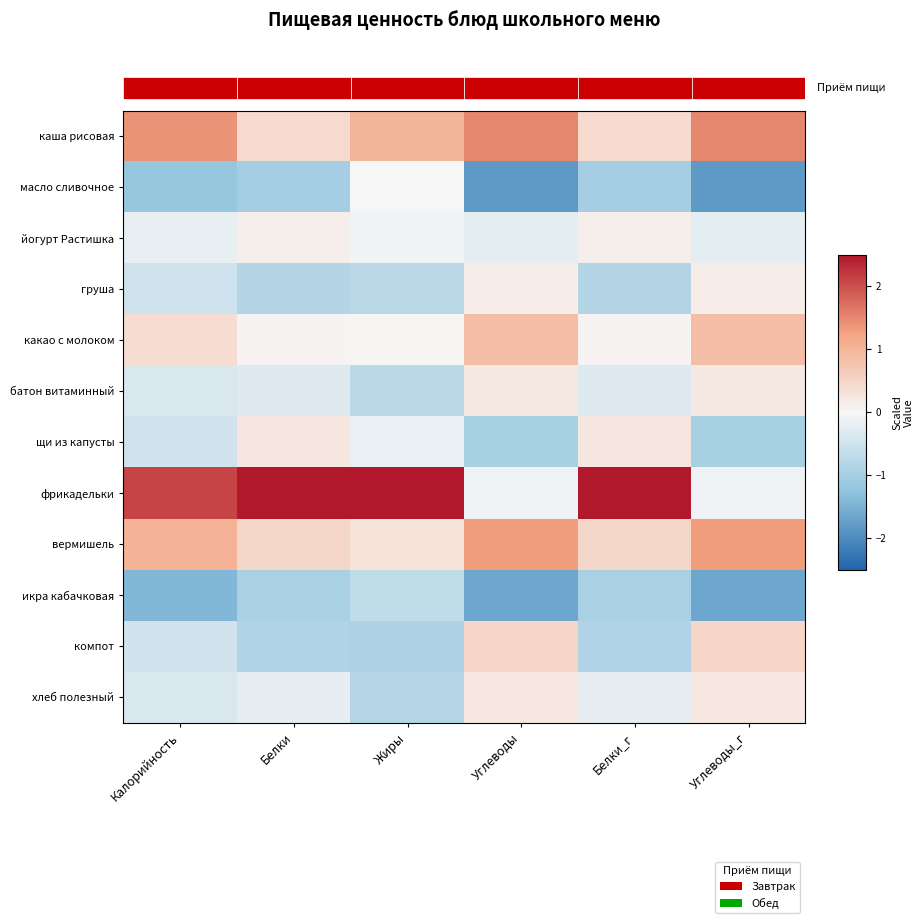

What is the highest value of the фрикадельки series?

2.8